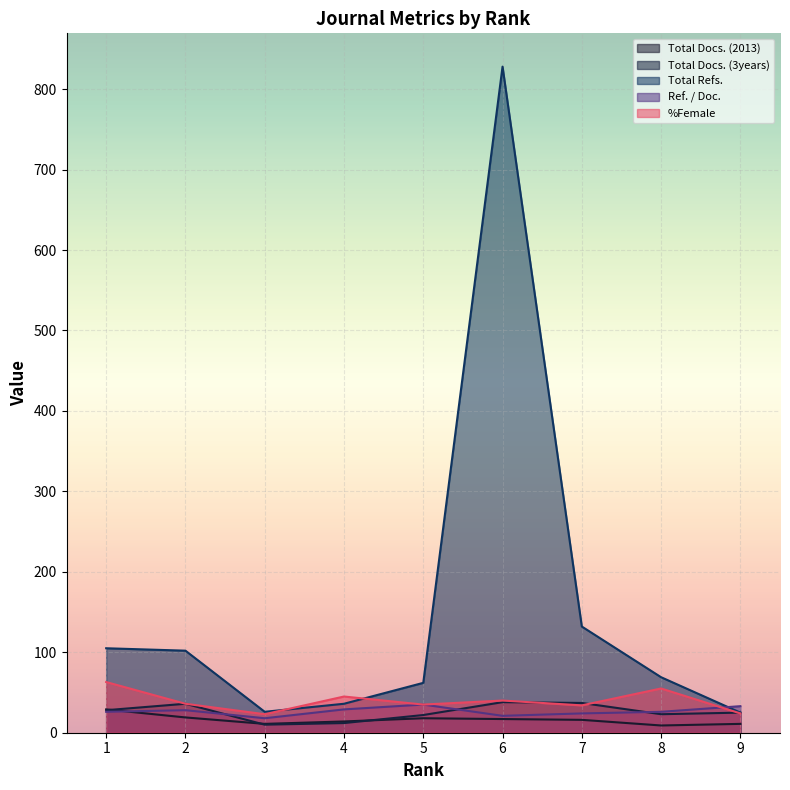

How many lines are shown in the chart?

5